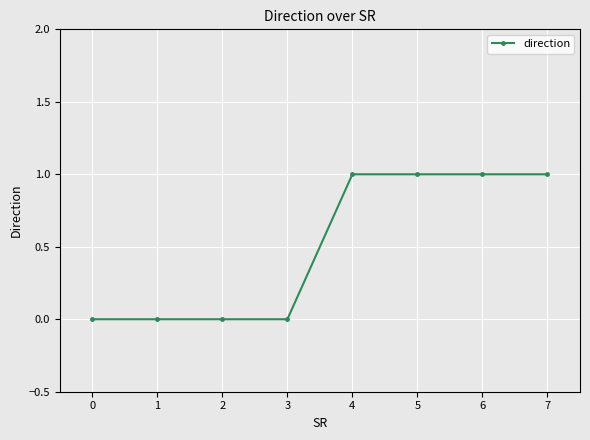

Is it true that the value at 5 is 0?

False